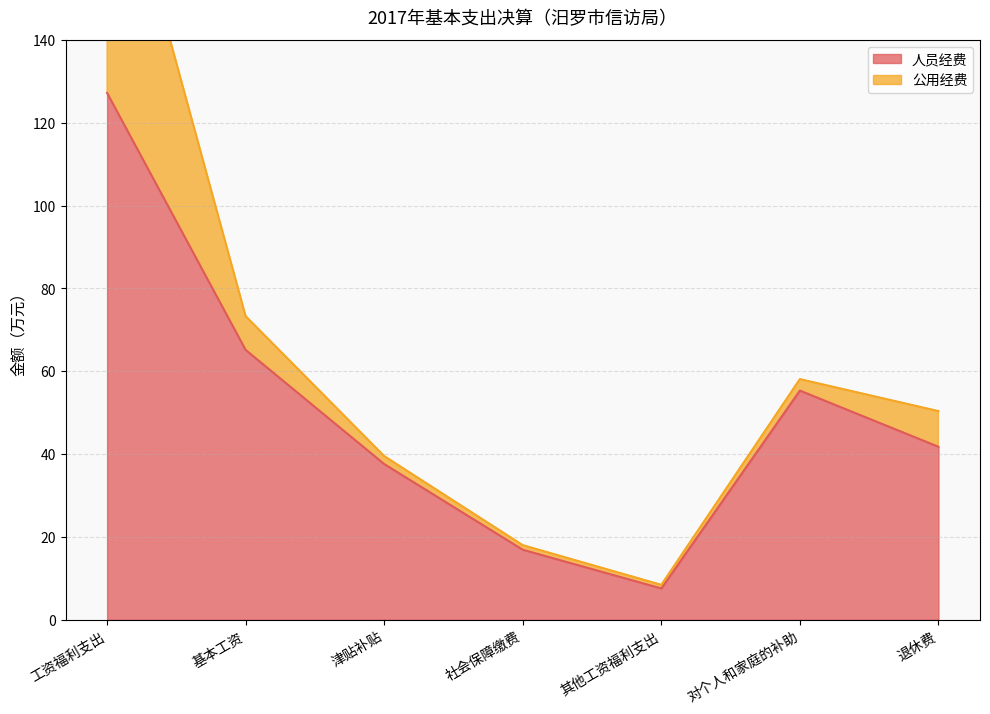

Rank the categories by value from highest to lowest.

工资福利支出, 基本工资, 对个人和家庭的补助, 退休费, 津贴补贴, 社会保障缴费, 其他工资福利支出